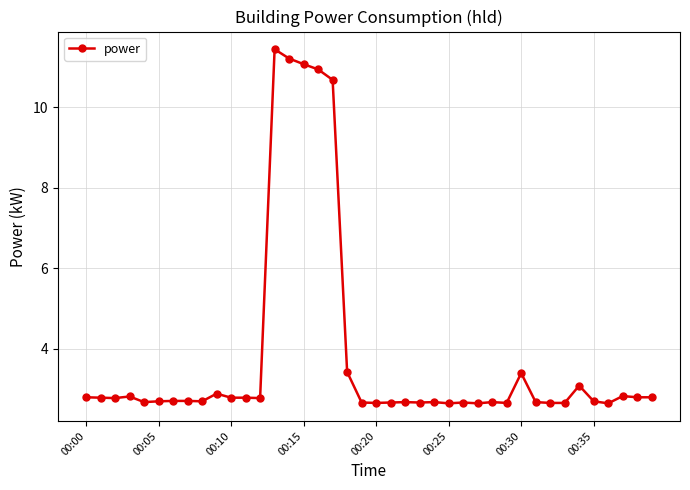

What is the greatest value displayed?

11.4